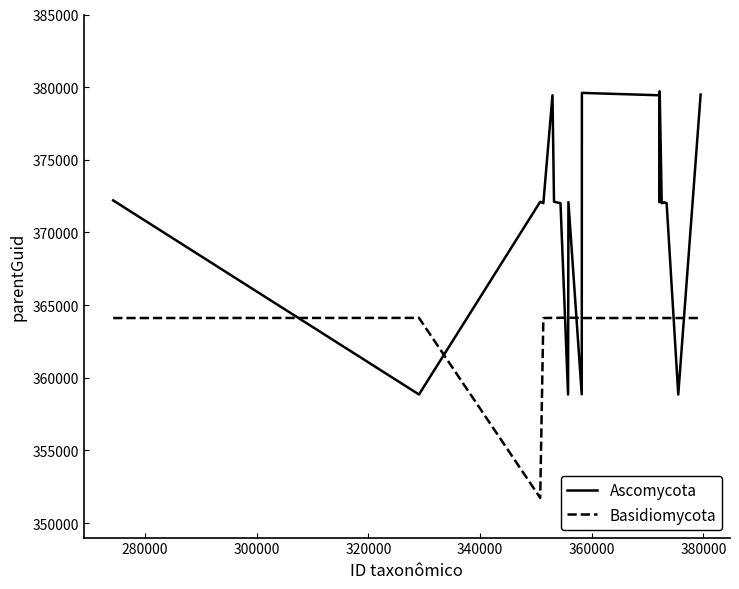

Rank the series by their maximum value, from highest to lowest.

Ascomycota, Basidiomycota